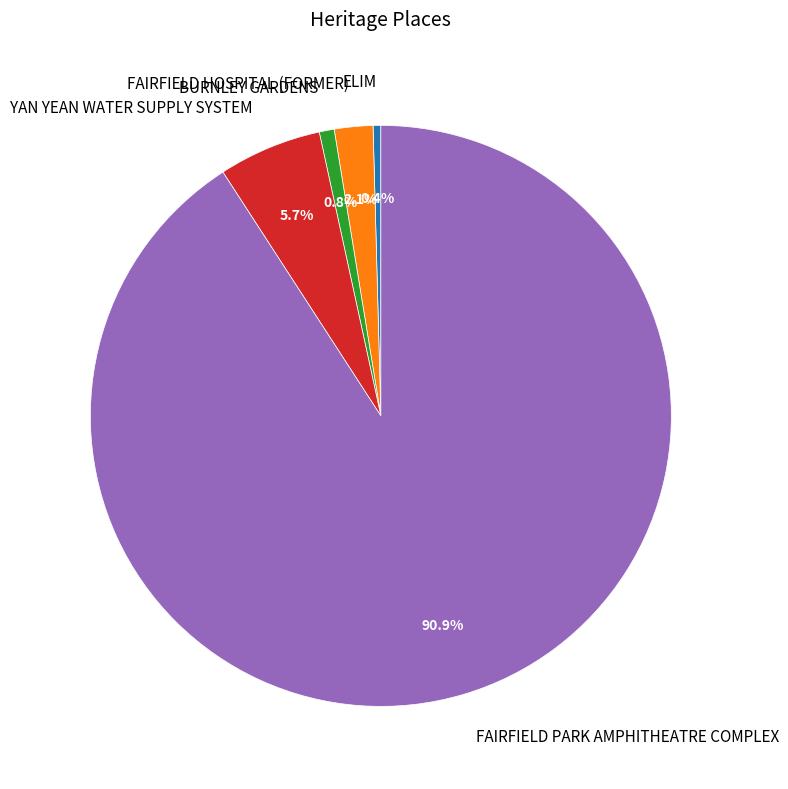

What portion of the pie excludes BURNLEY GARDENS?

99.2%